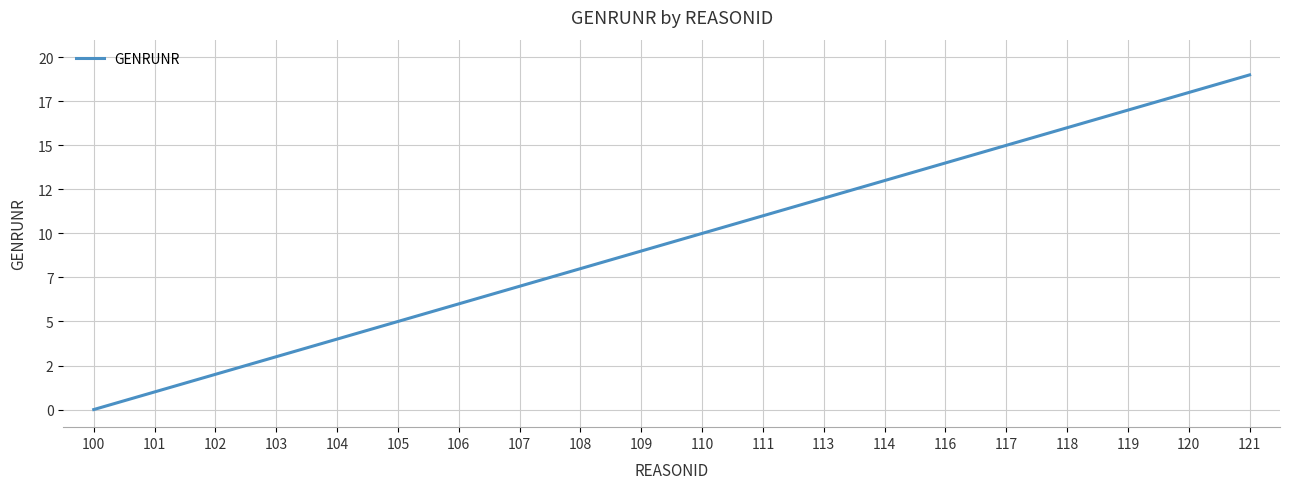

Which category has the highest value across all series?

121